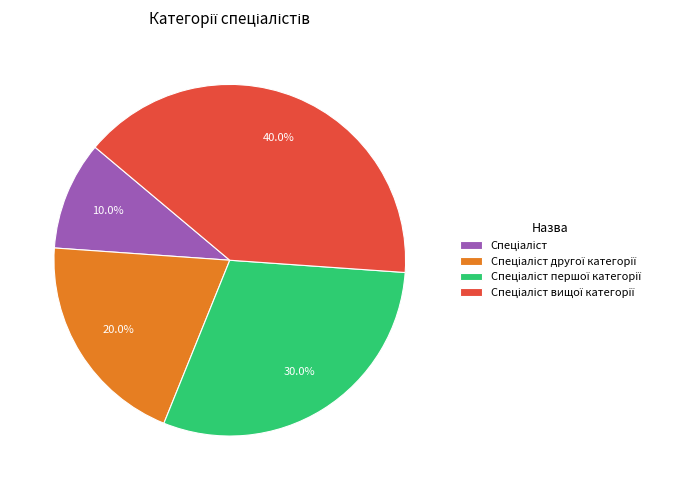

Count the number of slices in the pie.

4